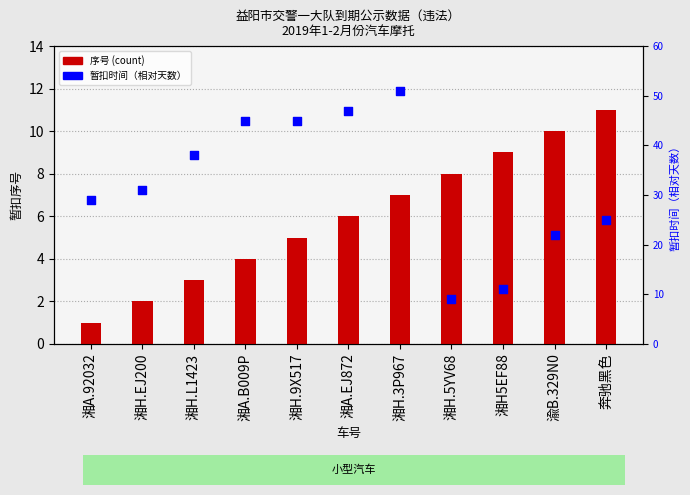

At how many categories does at least one series exceed 1?

11